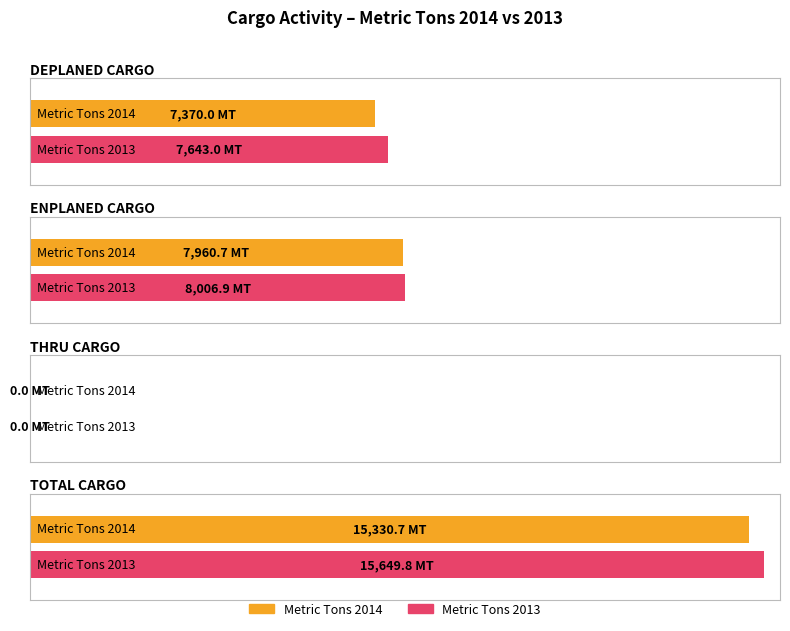

How many values in Metric Tons 2013 are above zero?

3